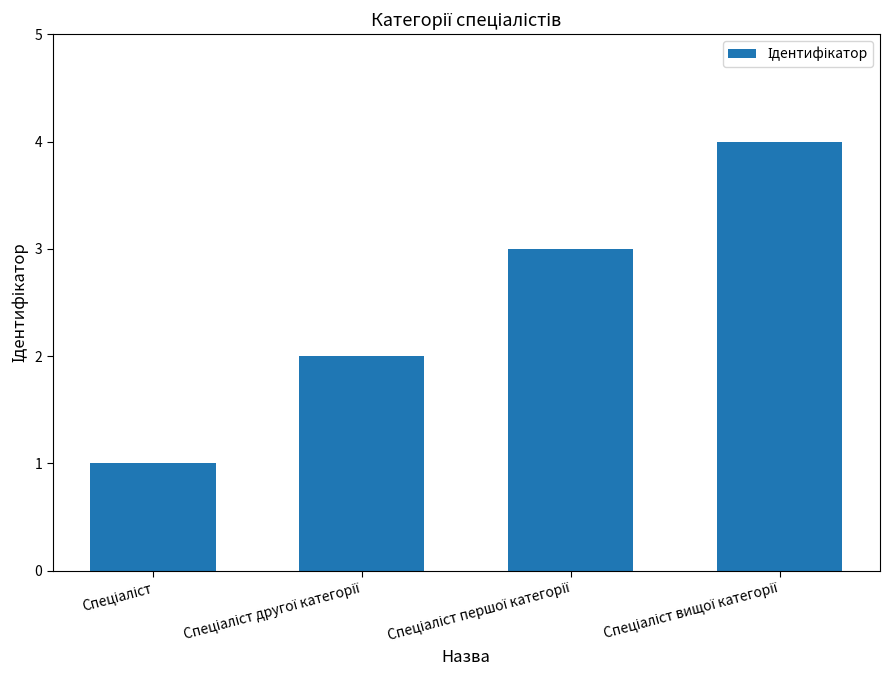

What is the greatest value displayed?

4